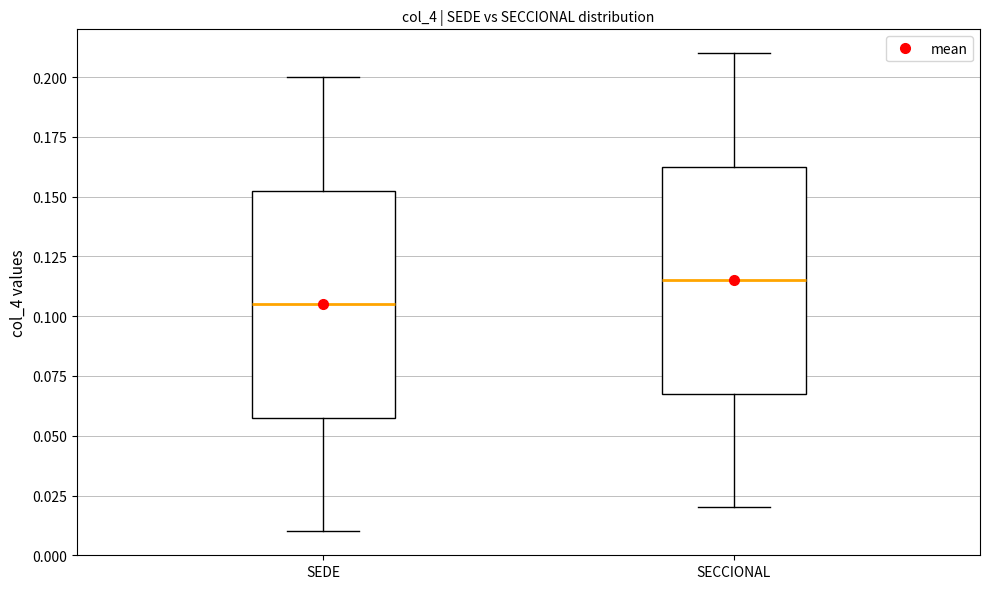

Where does the lower whisker of the box for SEDE end on the y-axis? The values are not printed on the chart, so give them approximately, as read against the axis.

0.010